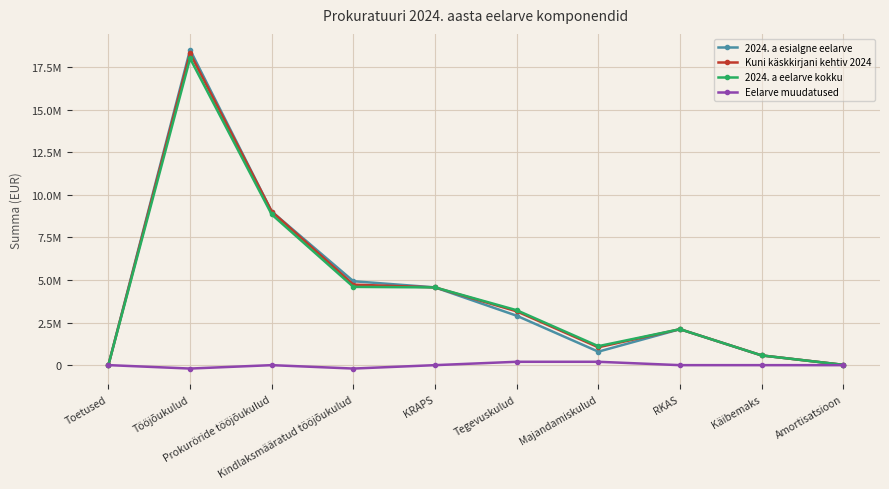

Rank the series by their maximum value, from highest to lowest.

2024. a esialgne eelarve, Kuni käskkirjani kehtiv 2024, 2024. a eelarve kokku, Eelarve muudatused